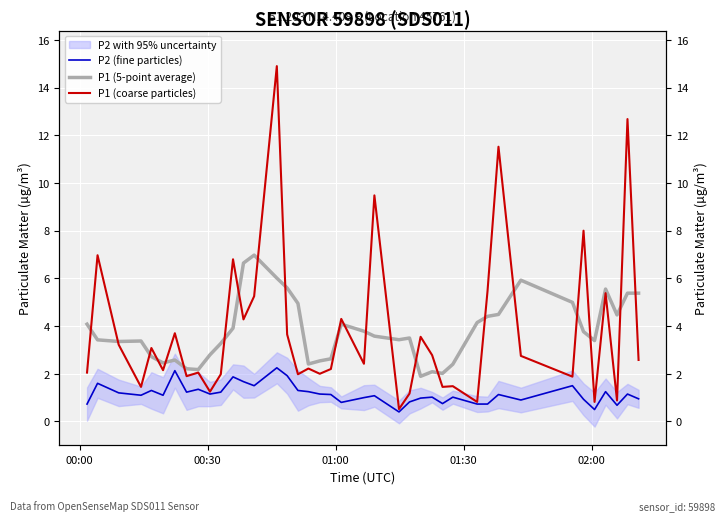

Is this an area chart (filled region under the line)?

No